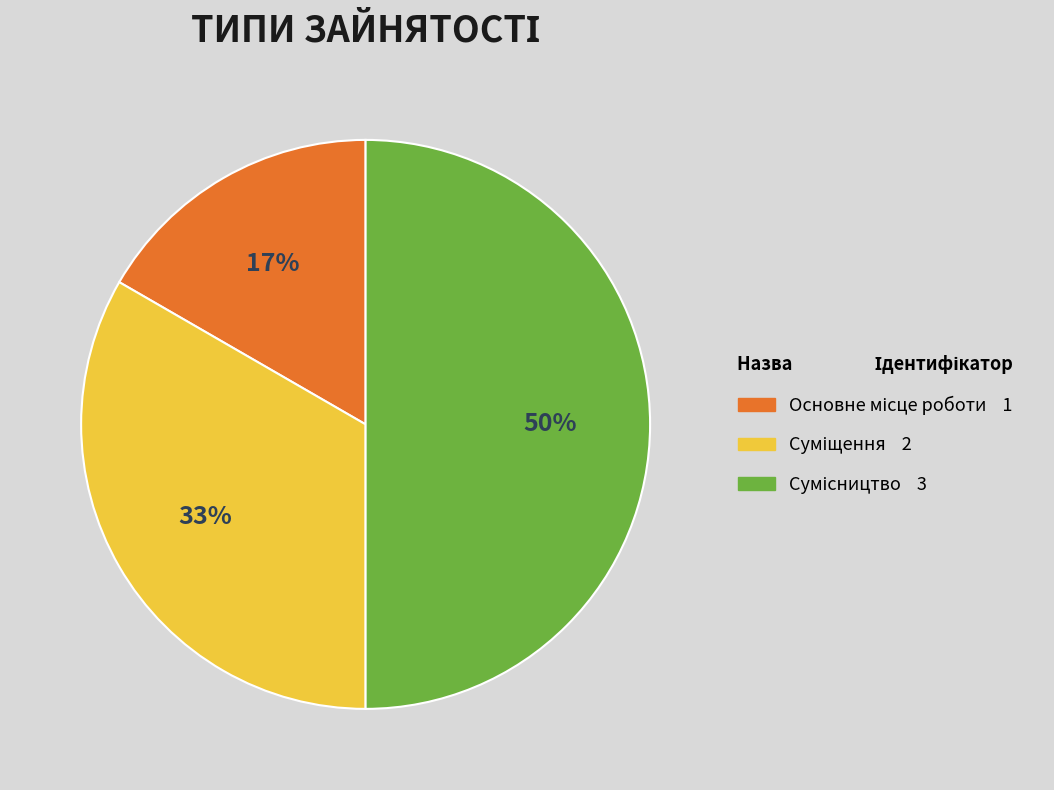

To the nearest percent, what is the difference between the largest and smallest slice percentages?

33%